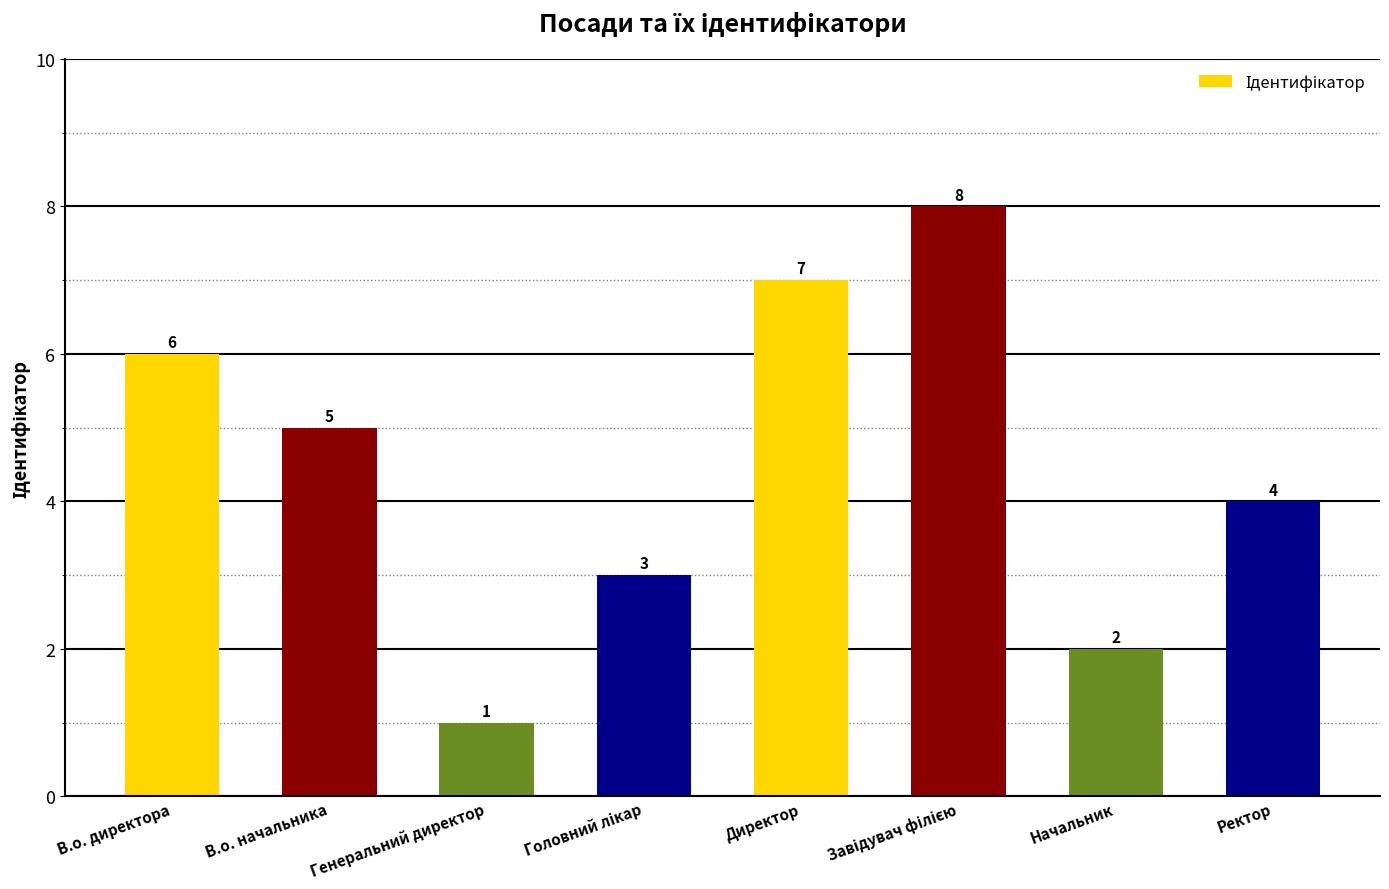

Which label corresponds to the smallest value in the chart?

Генеральний директор